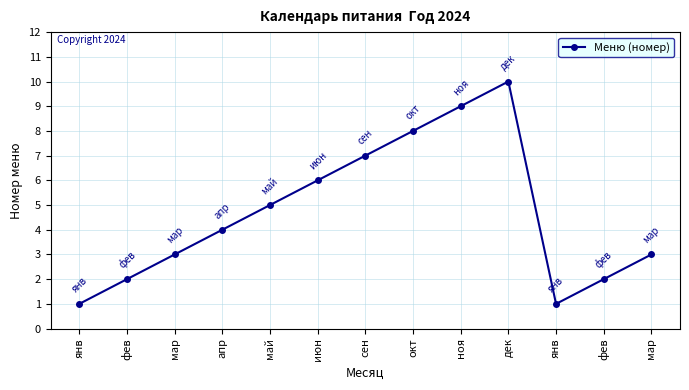

List the labels in order of value, smallest first.

янв, янв, фев, фев, мар, мар, апр, май, июн, сен, окт, ноя, дек